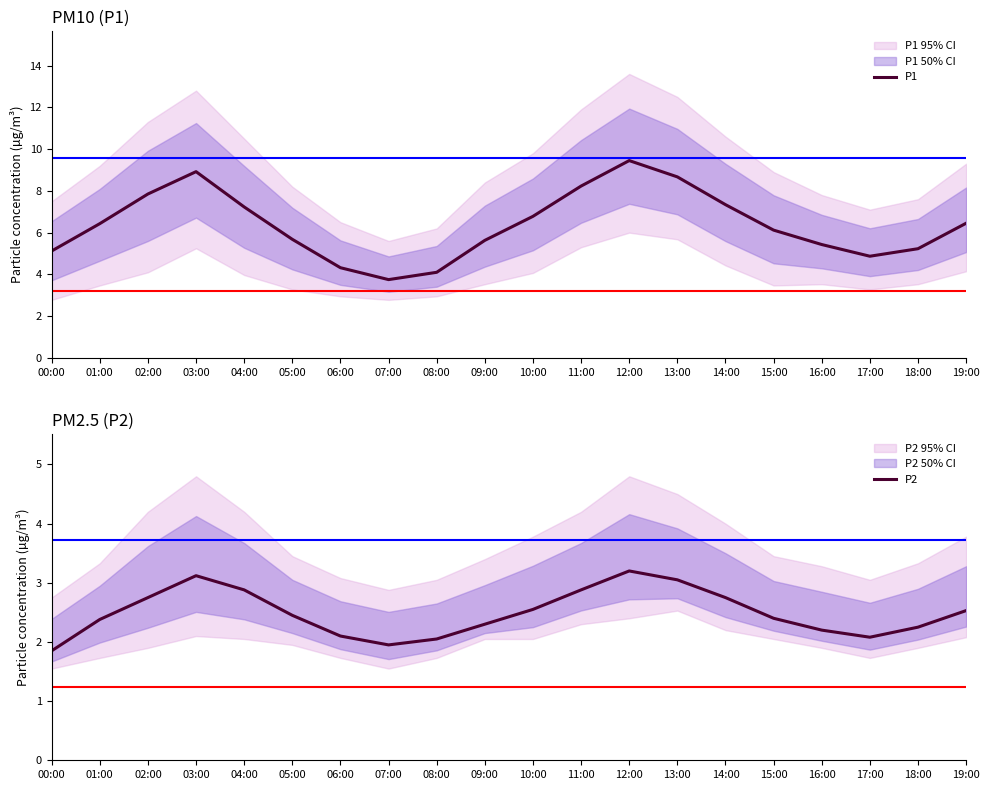

At which label is P1 closest to 6?

15:00